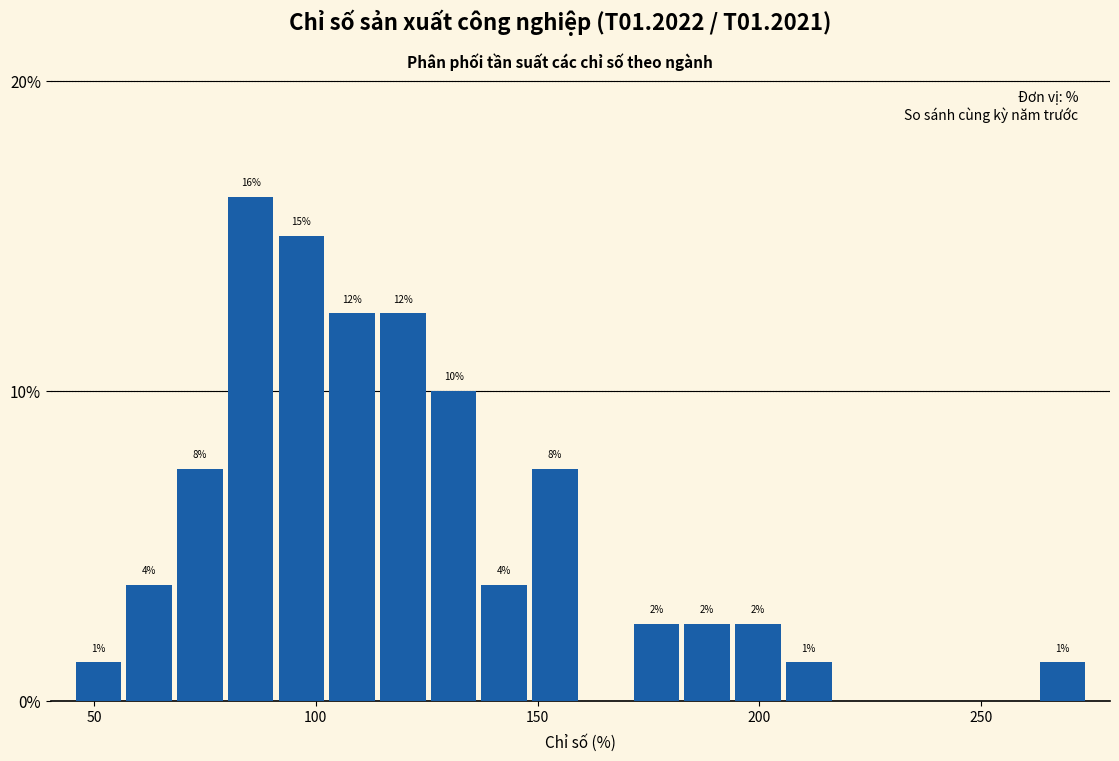

Around what value on the x-axis is the tallest bar? Give the approximate position of its centre, as read against the axis.

85